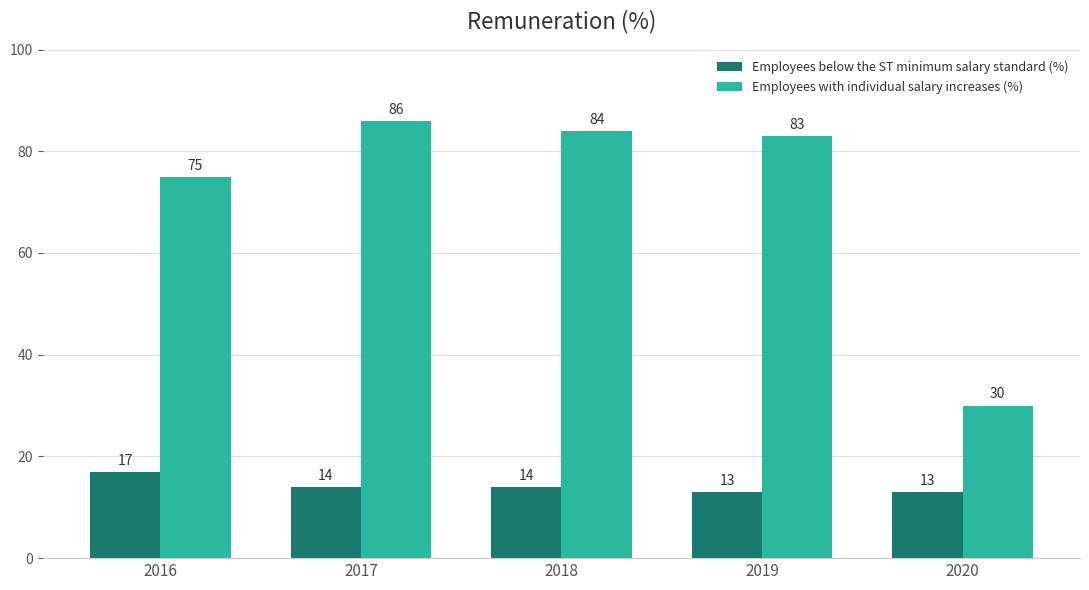

What is the sum of all Employees with individual salary increases (%) values?

358